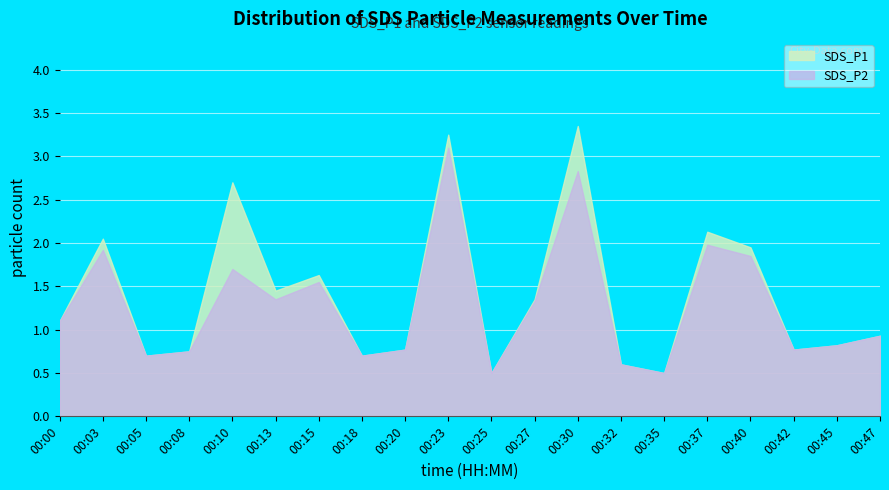

What is the value of the SDS_P1 point at the 7th from the left?

1.6